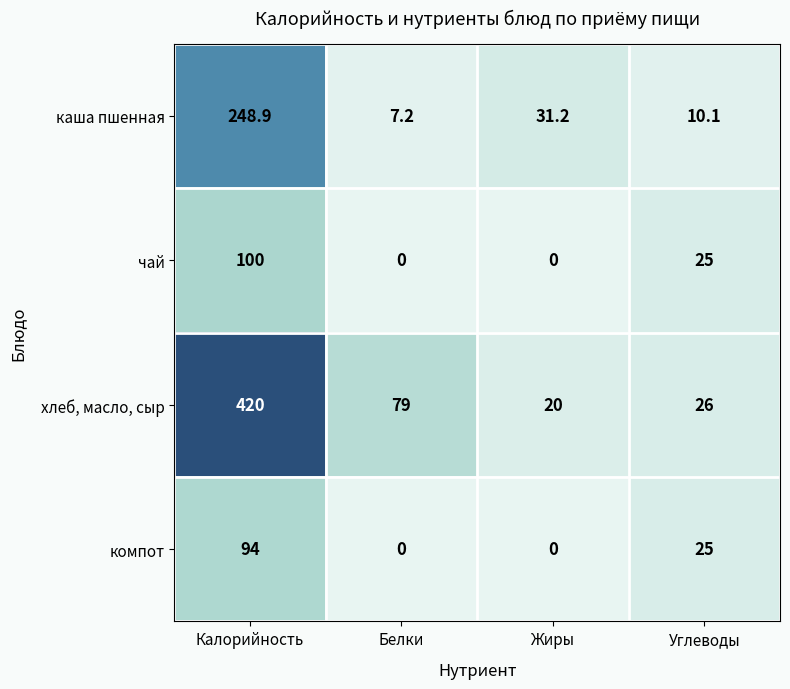

How many series are shown in this chart?

4